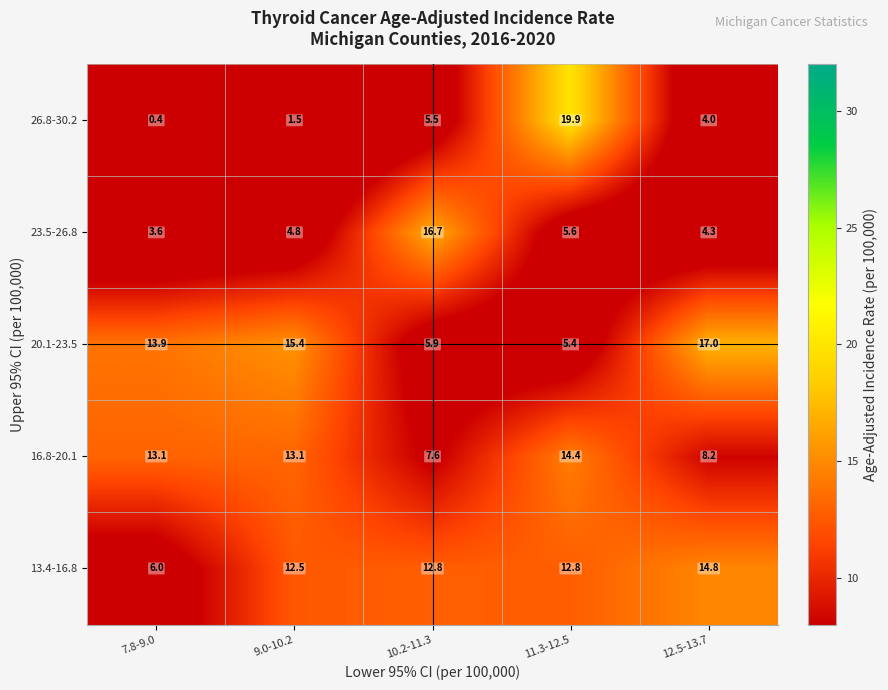

At which label does 23.5-26.8 first exceed 4?

9.0-10.2